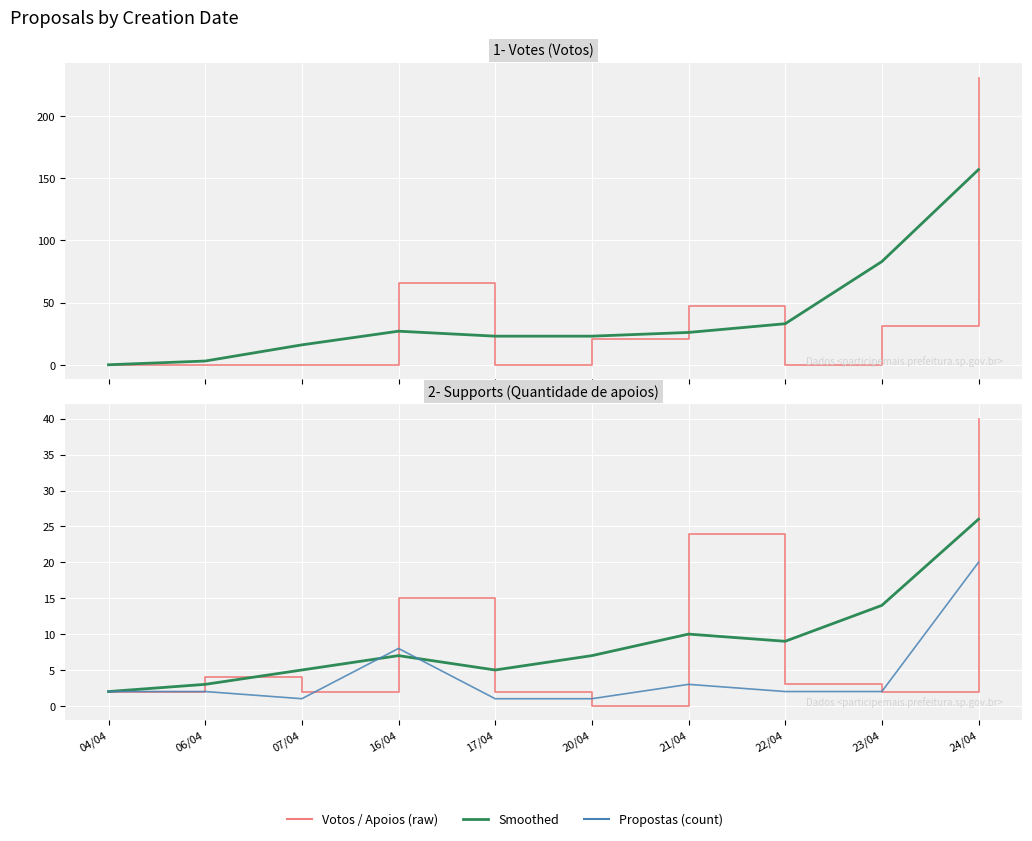

What is the spread (max minus min) of values at 06/04?

4